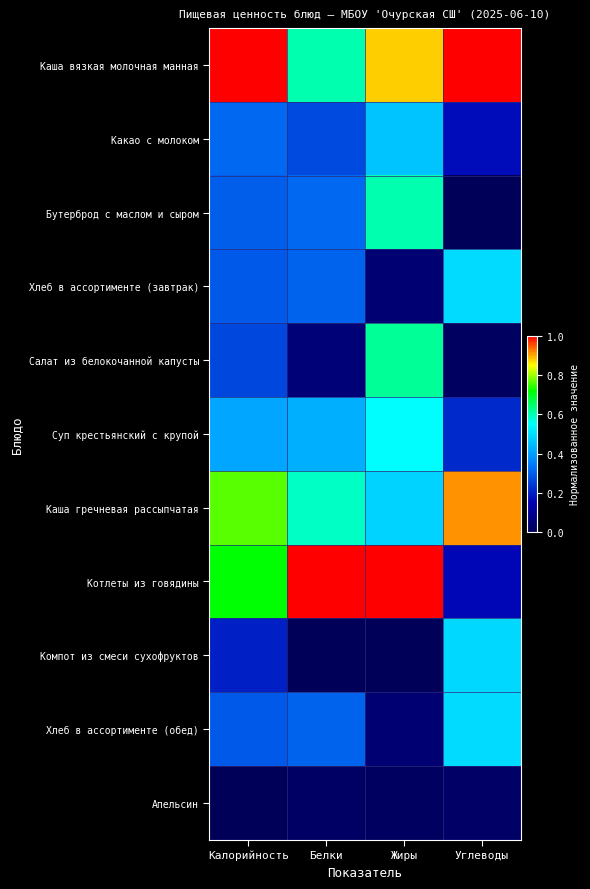

What is the total value across all series at Белки?

3.9